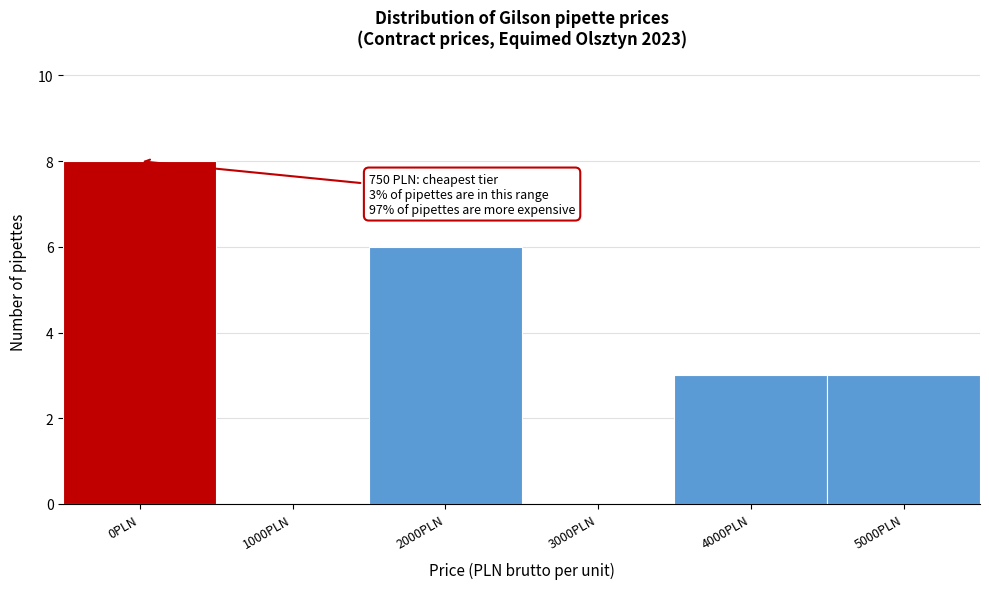

Reading left to right, extract all data points from this chart.

0PLN=8	1000PLN=0	2000PLN=6	3000PLN=0	4000PLN=3	5000PLN=3